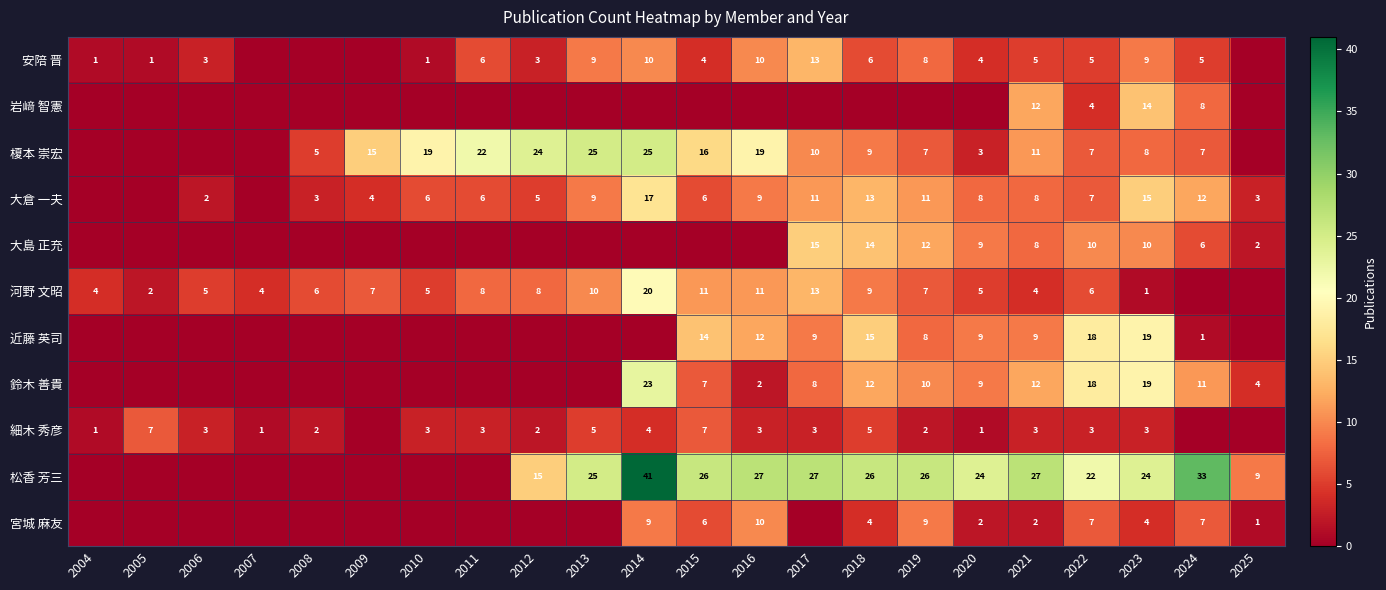

What is the difference between the highest and lowest values at 2007?

4